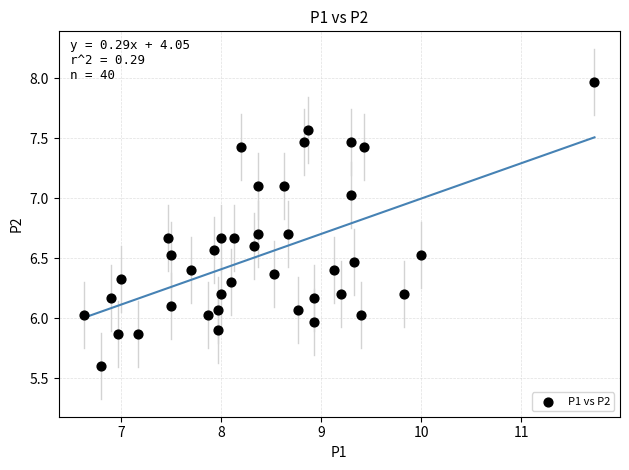

What is the range of Y values (max minus min)?

2.4